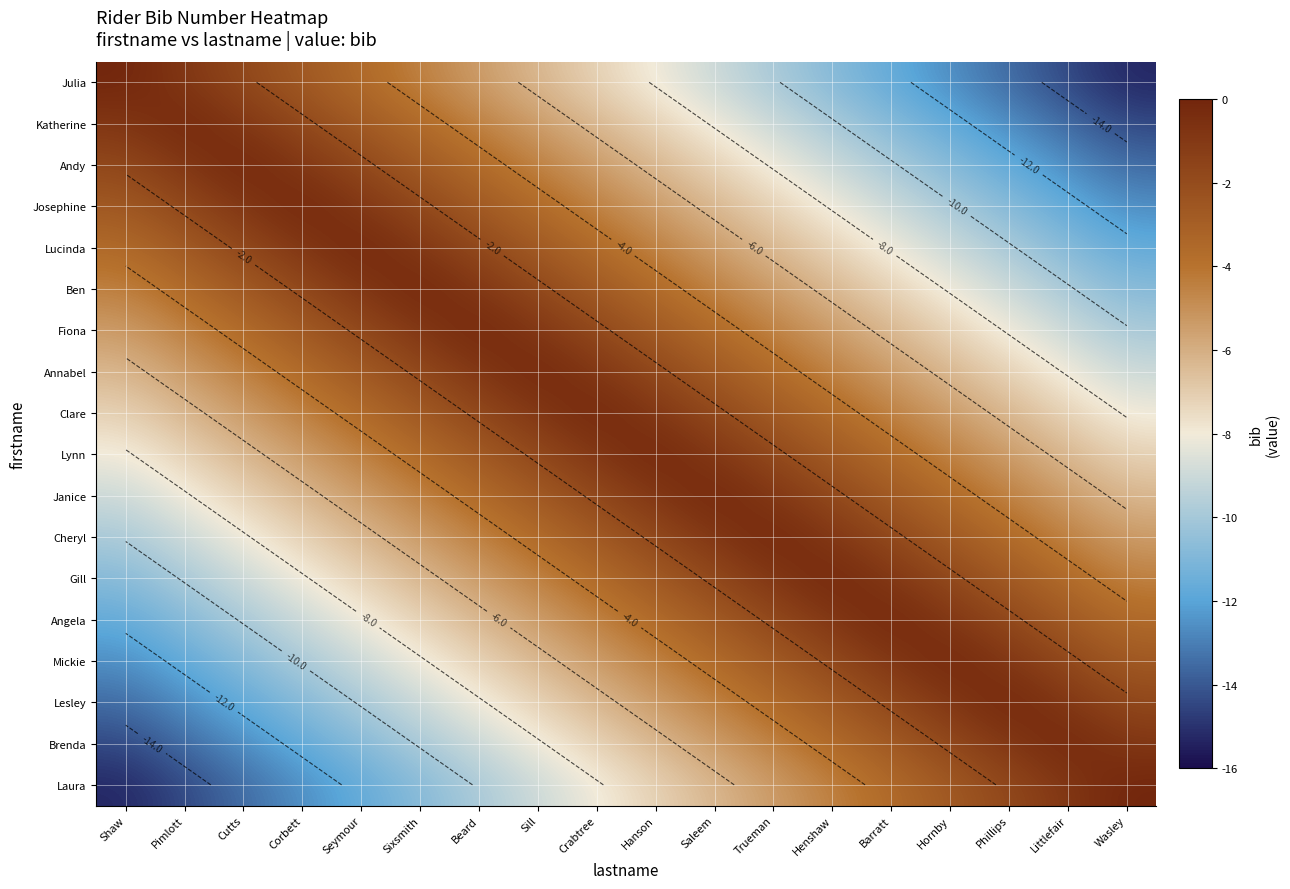

The Janice series shows -4.3 at Wasley. True or false?

False